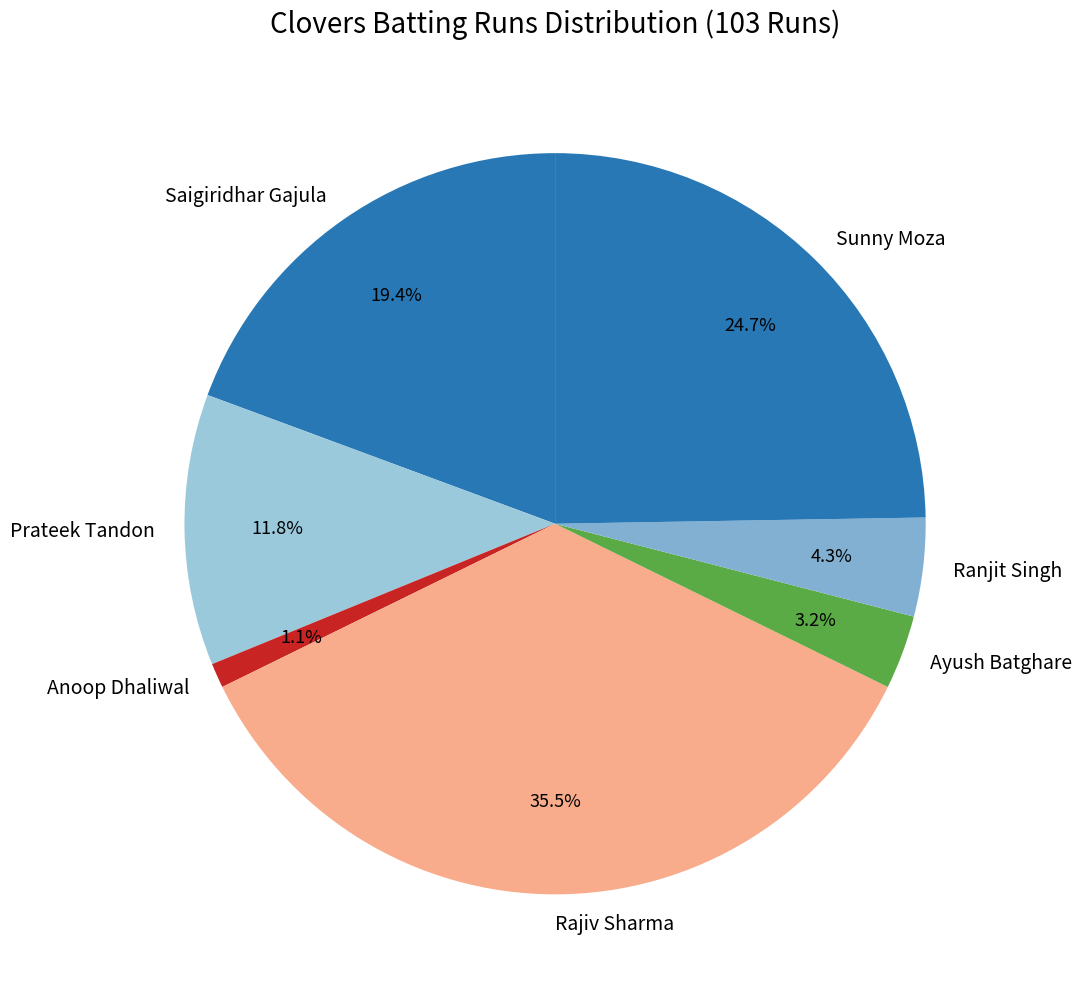

What is the smallest slice in the pie chart?

Anoop Dhaliwal